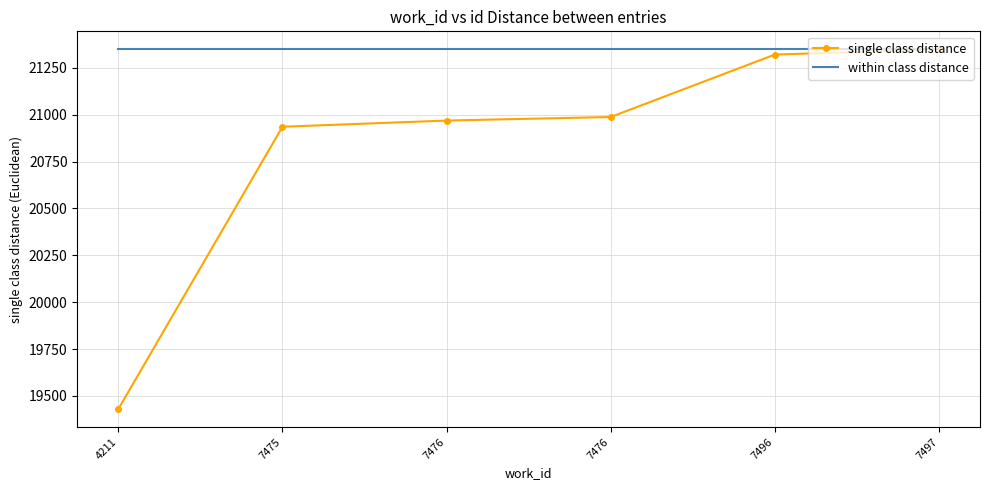

True or false: single class distance has more than 0 interior local peaks.

False